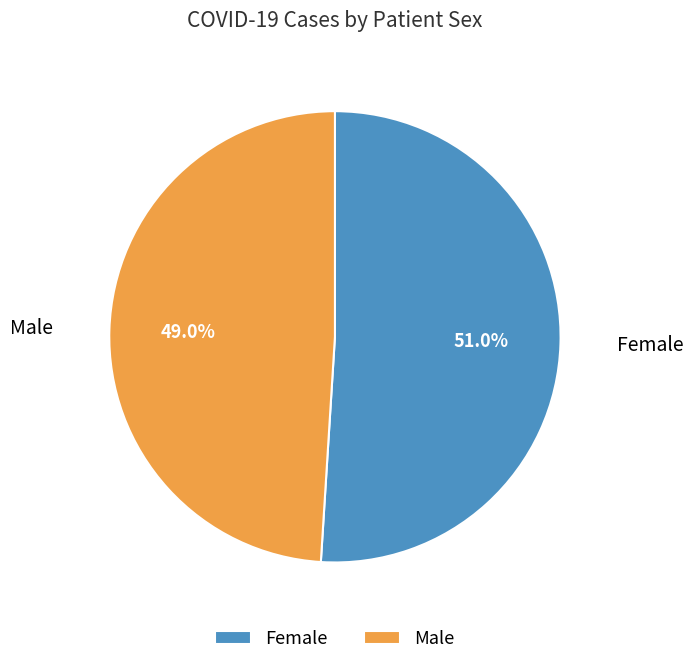

How many slices are in this pie chart?

2